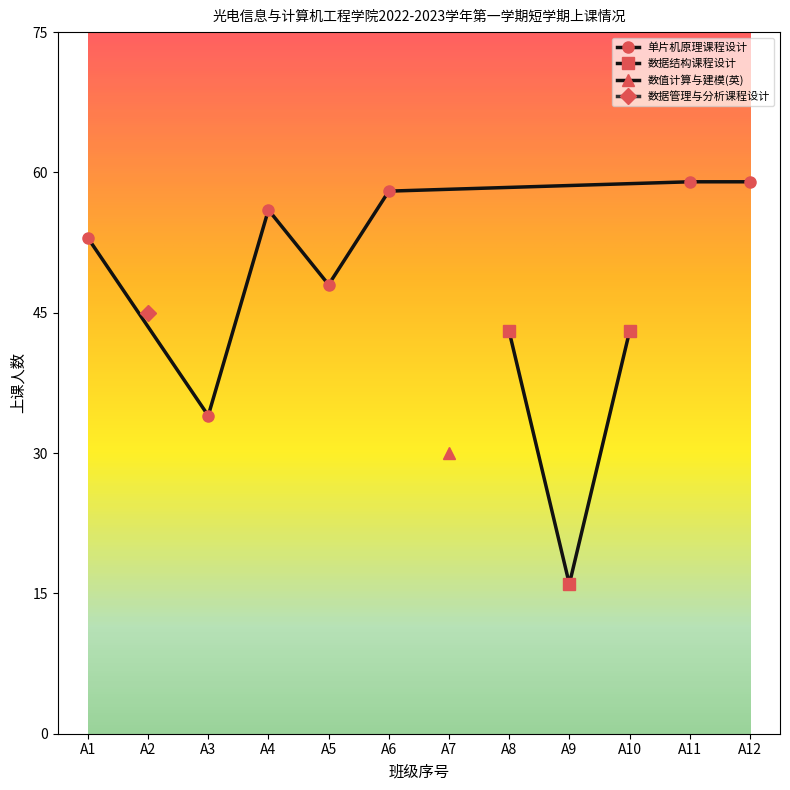

The value of 数据结构课程设计 at A8 is 43. True or false?

True